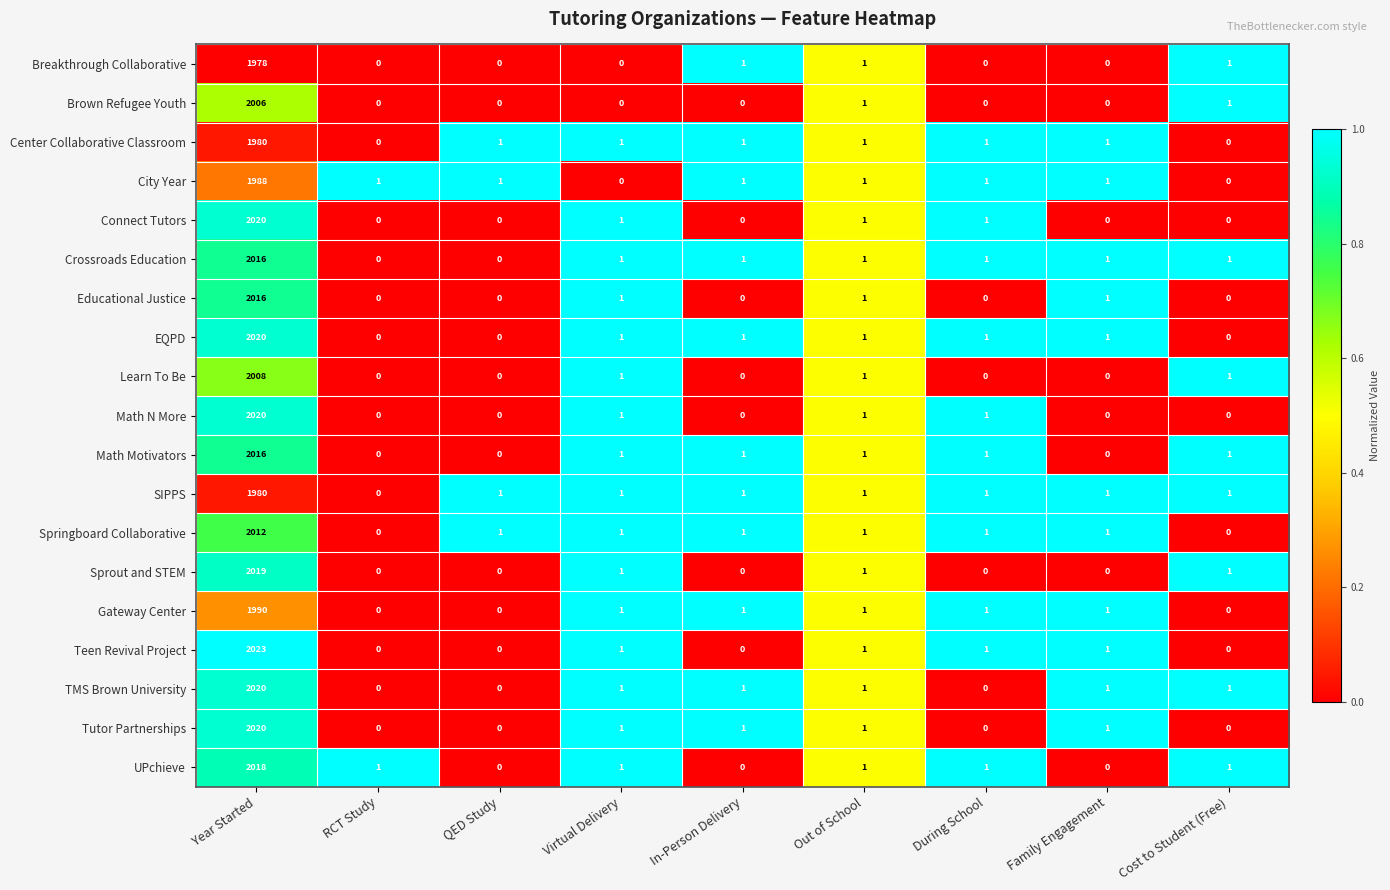

What is the difference between the UPchieve values at Year Started and Out of School?

2017